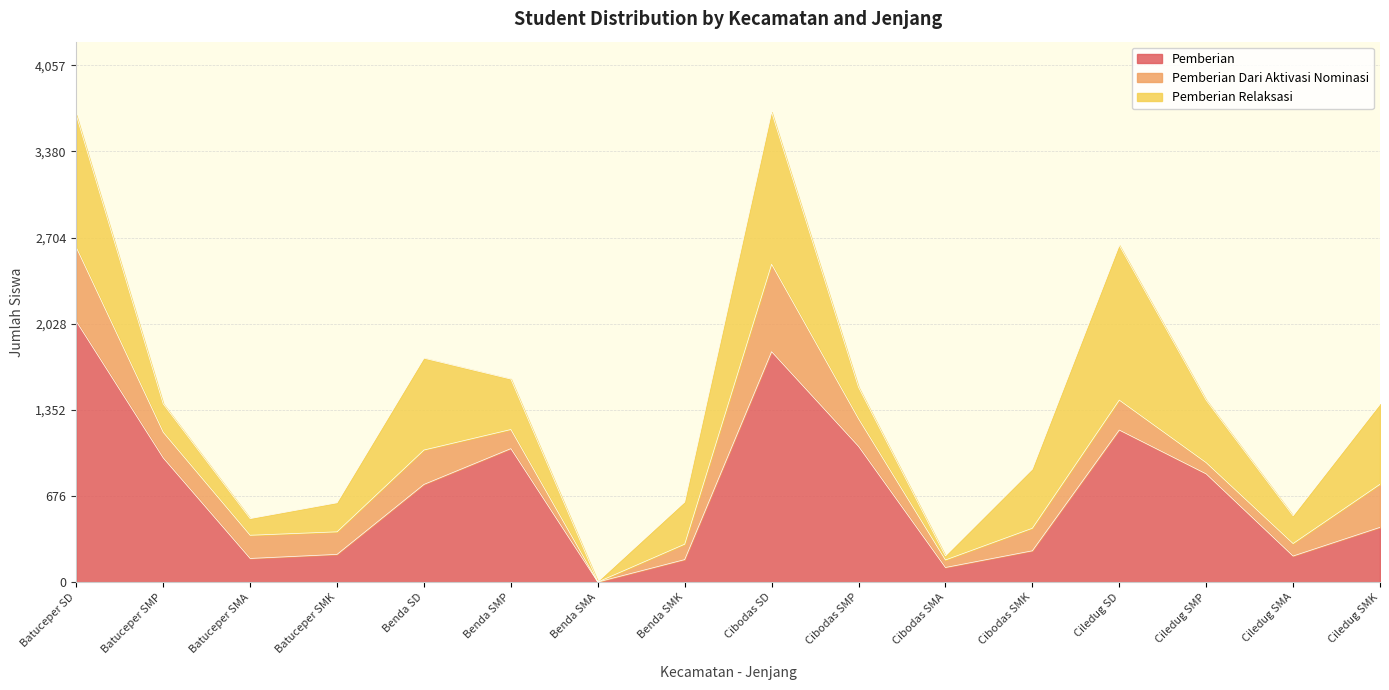

What are all the series names shown in the legend?

Pemberian, Pemberian Dari Aktivasi Nominasi, Pemberian Relaksasi